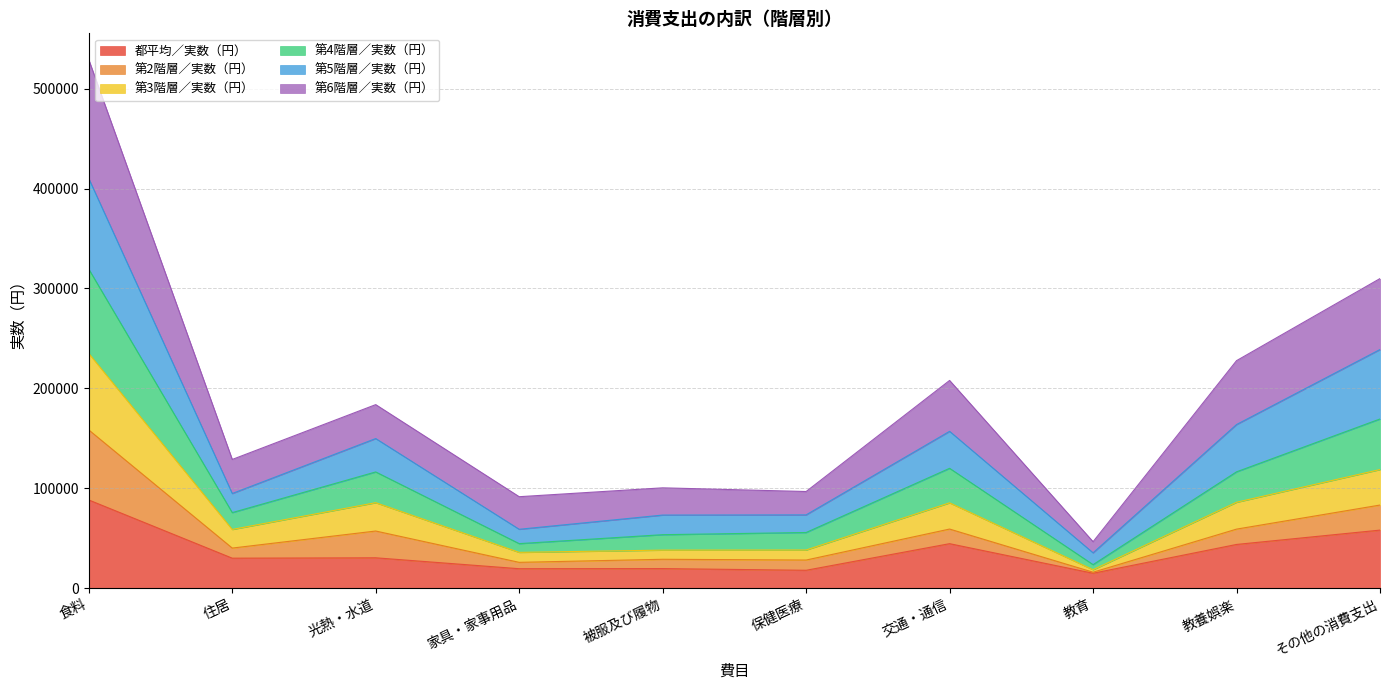

The 第3階層／実数（円） series shows 19140 at 住居. True or false?

False